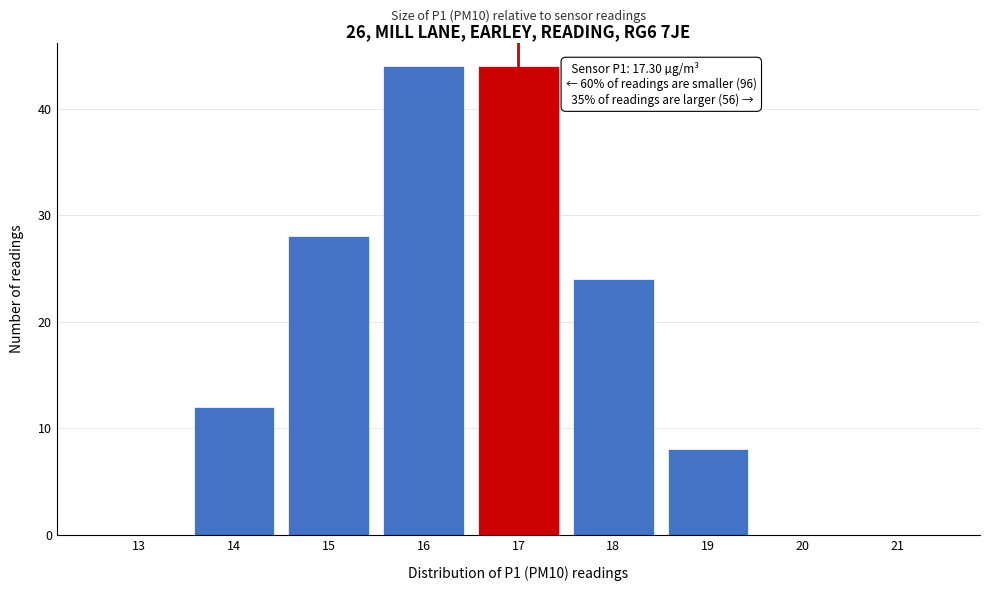

Reading left to right, what are all the values shown in this chart?

13=0	14=12	15=28	16=44	17=44	18=24	19=8	20=0	21=0